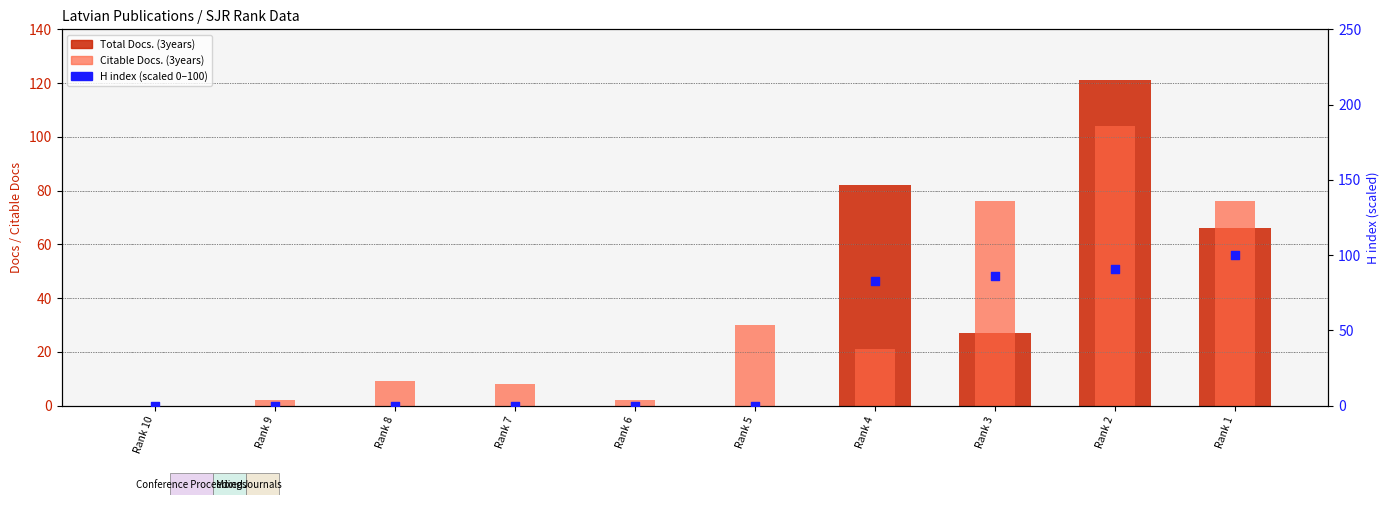

Which series has the largest total across all categories?

H index (scaled 0–100)